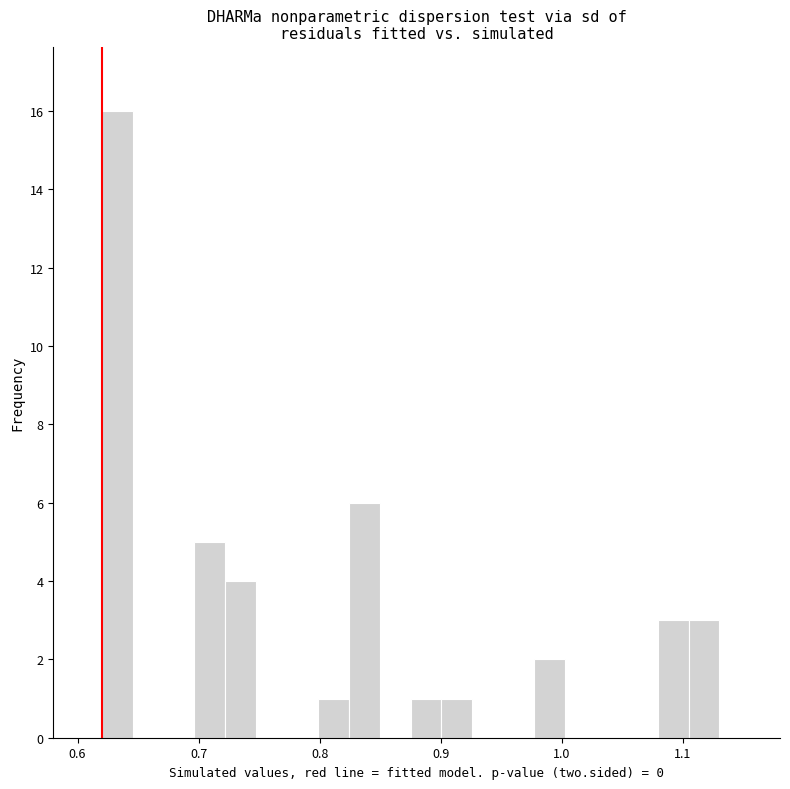

Read against the x-axis, roughly where is the centre of the tallest bar?

0.63